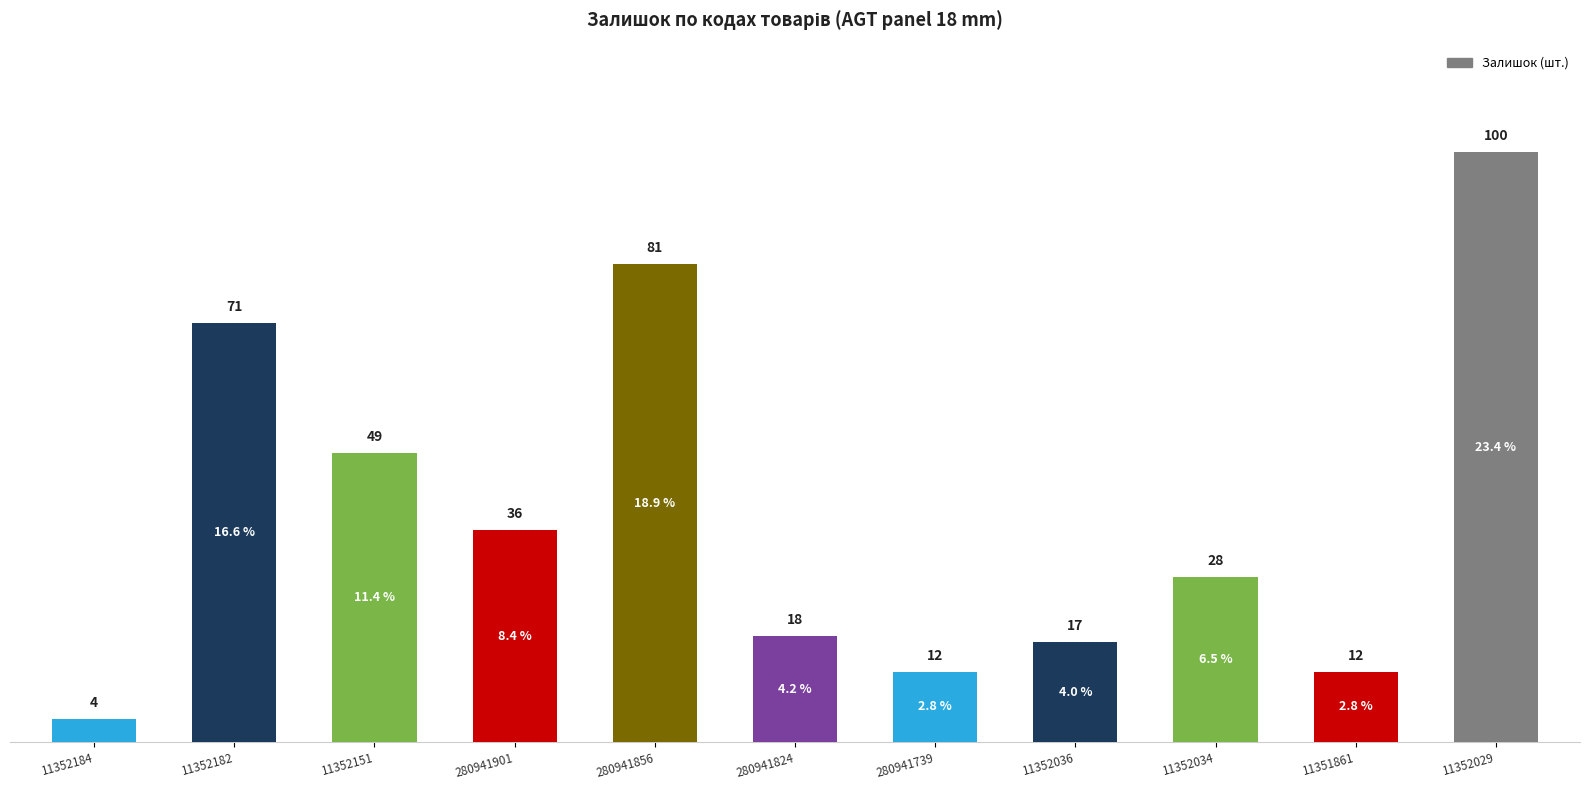

Are the bars horizontal?

No